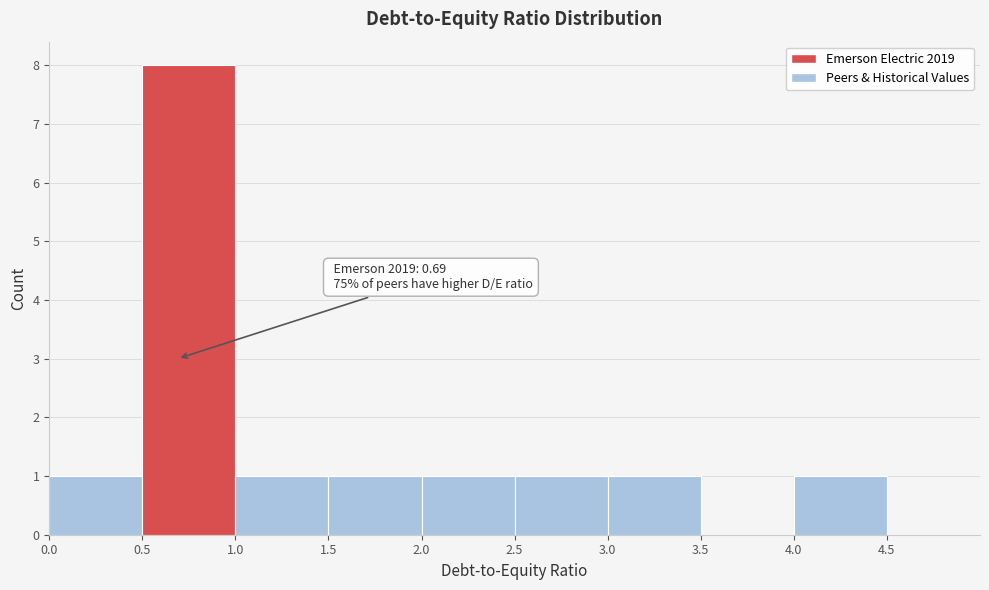

Which range on the x-axis has the tallest bar?

0.5 to 1.0